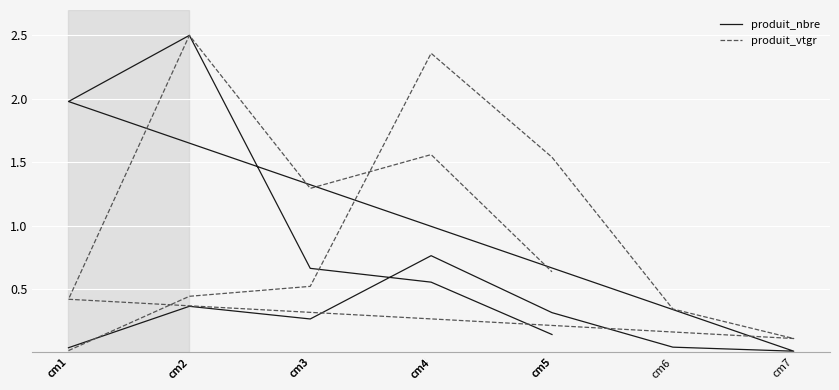

What is the sum of all produit_vtgr values?

11.7